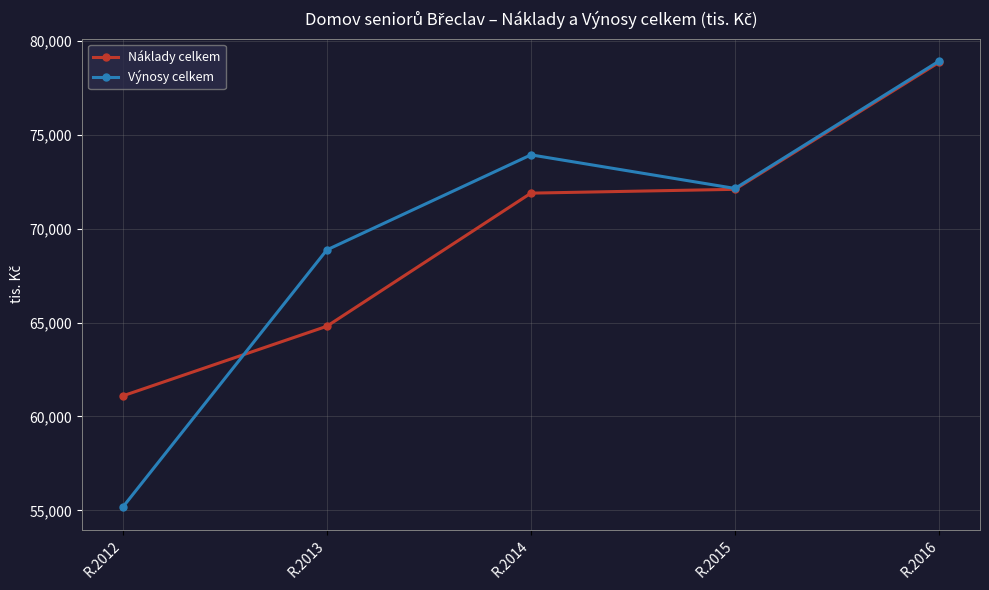

Which series changed the most between R.2015 and R.2016?

Výnosy celkem